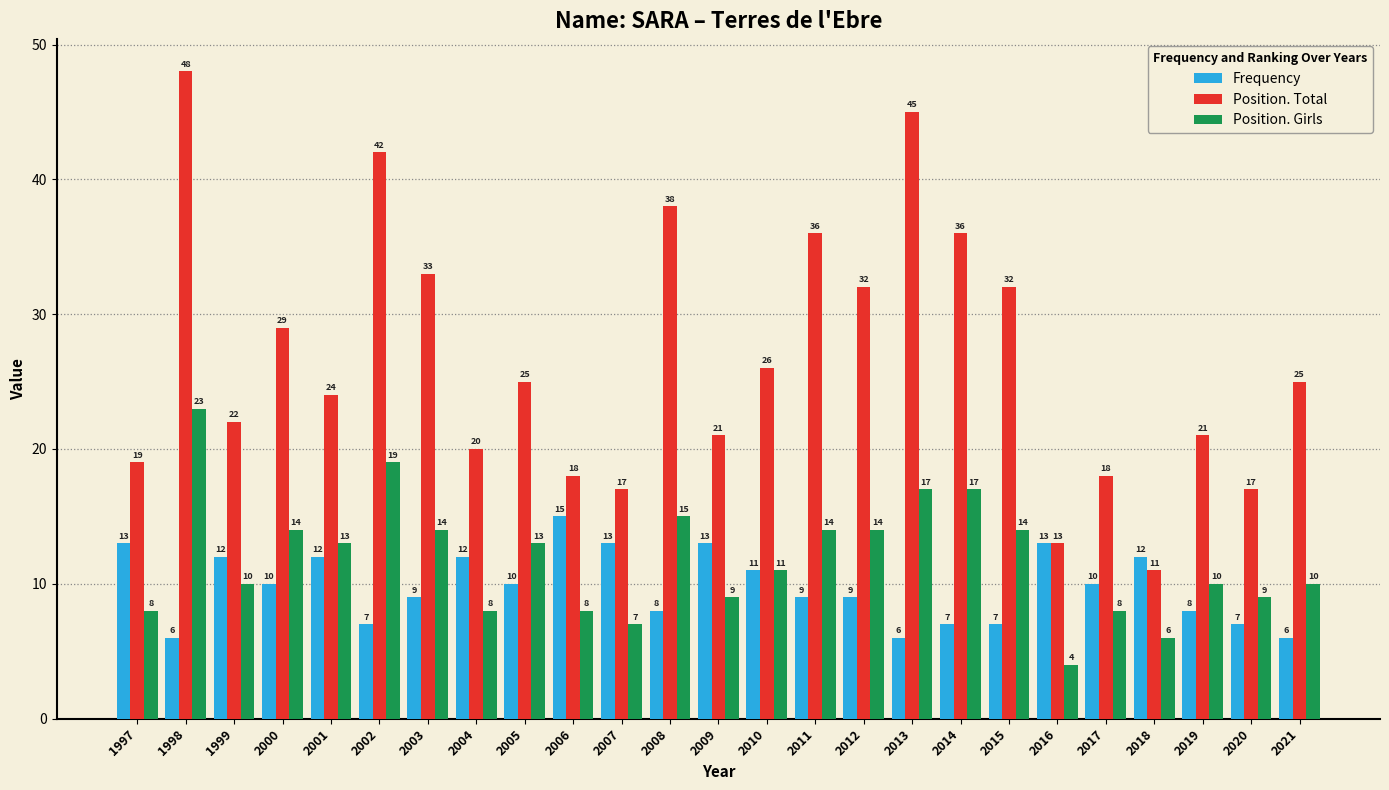

At how many categories does at least one series exceed 5?

25